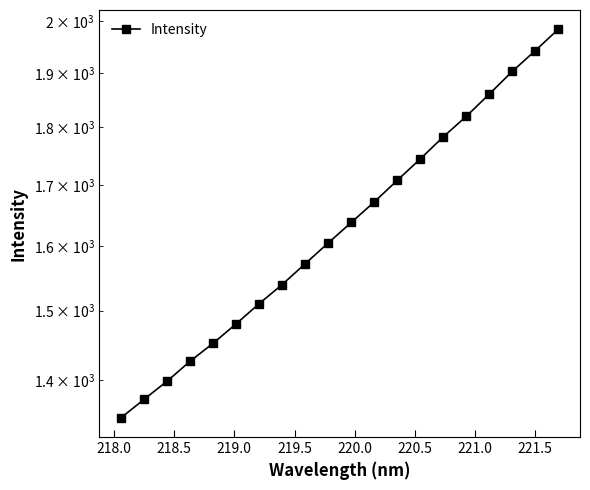

What is the sum of all values?

32760.1